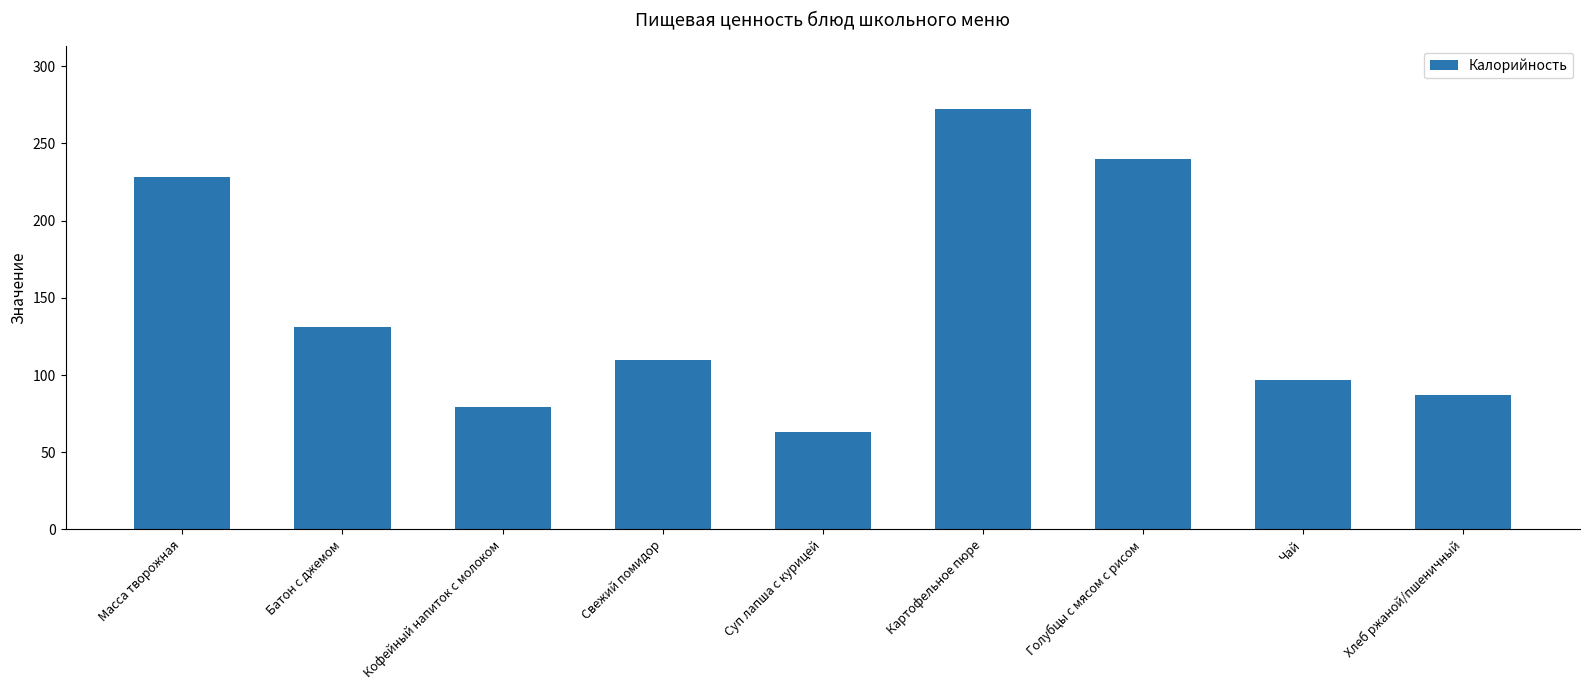

Where does the data first go above 110?

Масса творожная